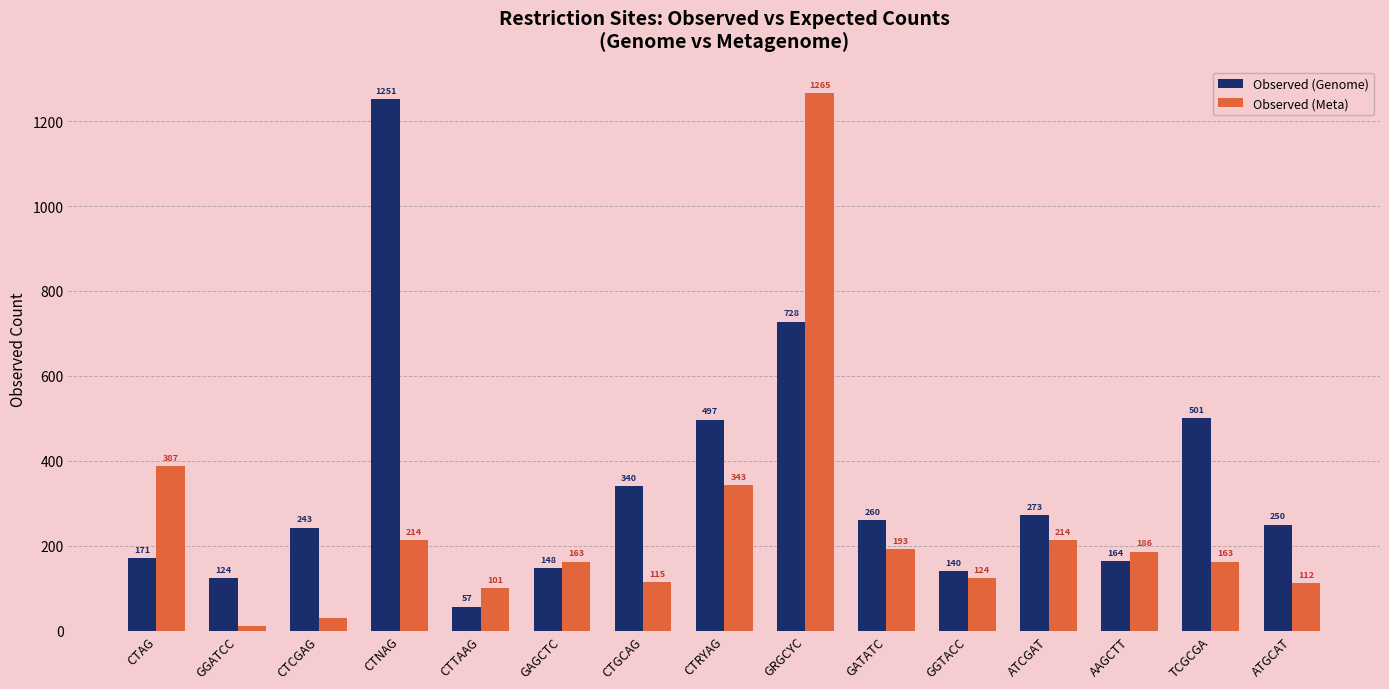

Reading left to right, what are all the values shown in this chart?

Observed (Genome): CTAG=171	GGATCC=124	CTCGAG=243	CTNAG=1251	CTTAAG=57	GAGCTC=148	CTGCAG=340	CTRYAG=497	GRGCYC=728	GATATC=260	GGTACC=140	ATCGAT=273	AAGCTT=164	TCGCGA=501	ATGCAT=250
Observed (Meta): CTAG=387	GGATCC=11	CTCGAG=30	CTNAG=214	CTTAAG=101	GAGCTC=163	CTGCAG=115	CTRYAG=343	GRGCYC=1265	GATATC=193	GGTACC=124	ATCGAT=214	AAGCTT=186	TCGCGA=163	ATGCAT=112